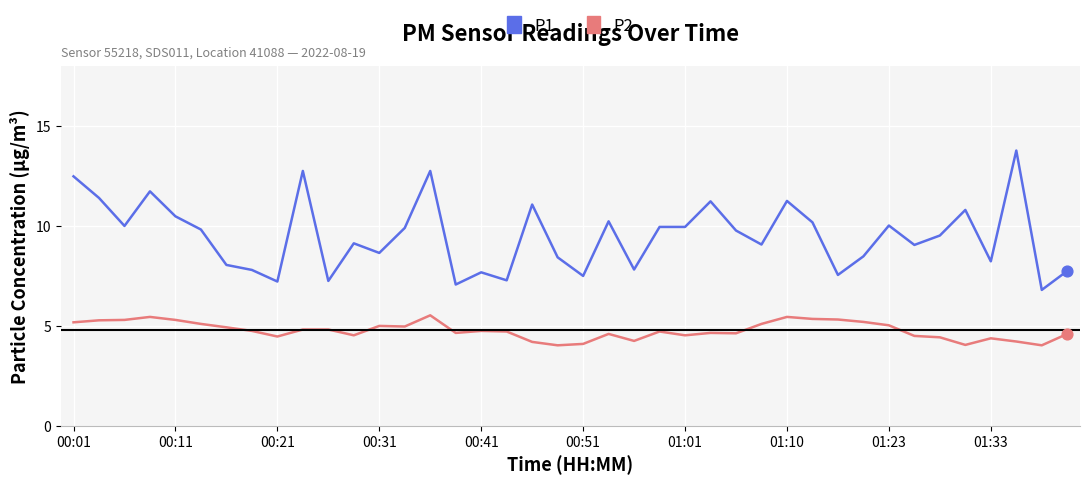

Which series has the largest total across all categories?

P1